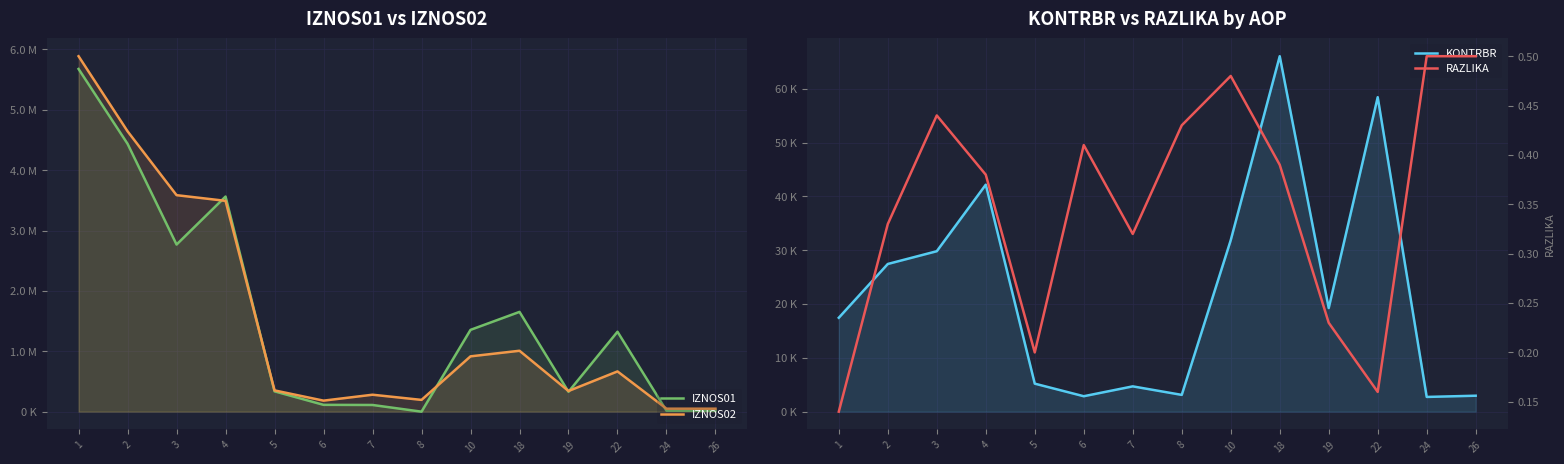

Does the chart display data point markers on the line(s)?

No